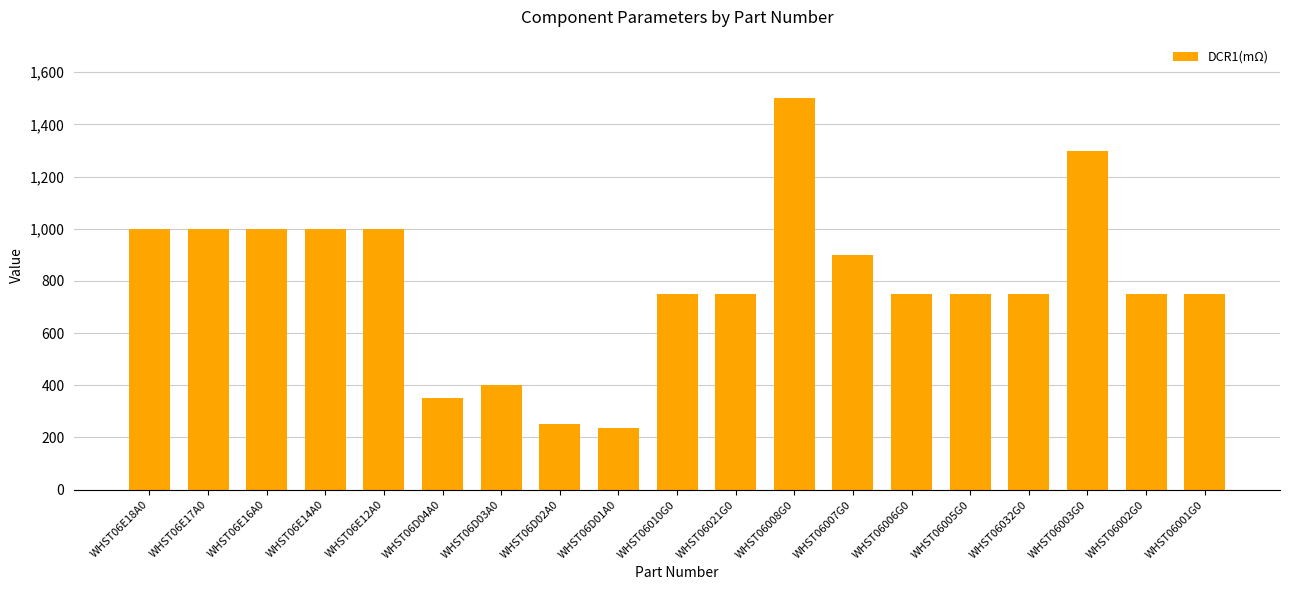

True or false: the data shows 1000 at WHST06E12A0.

True